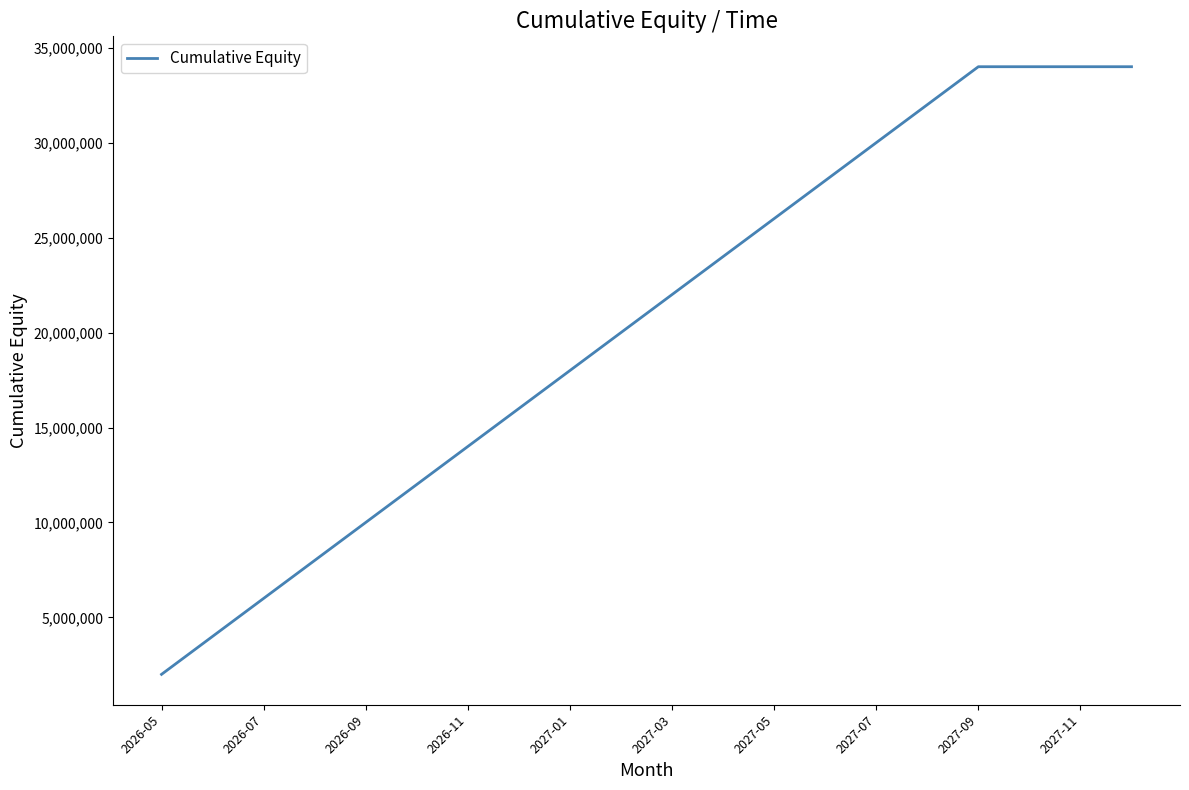

What is the maximum value shown in the chart?

34000000